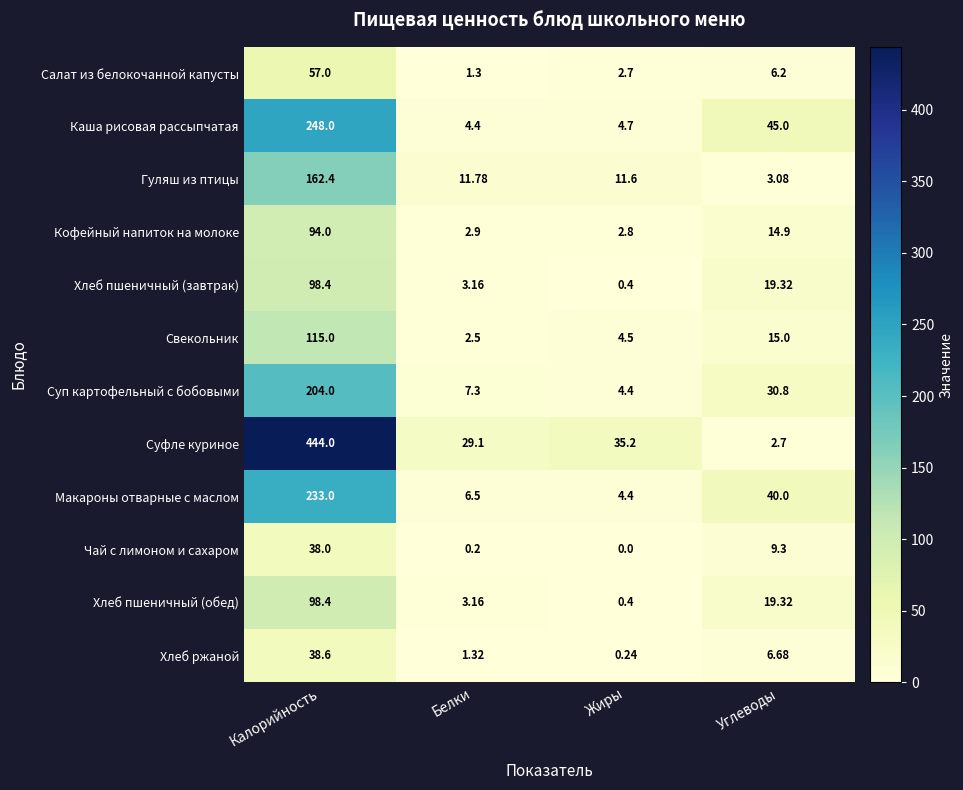

What is the total value across all series at Углеводы?

212.3